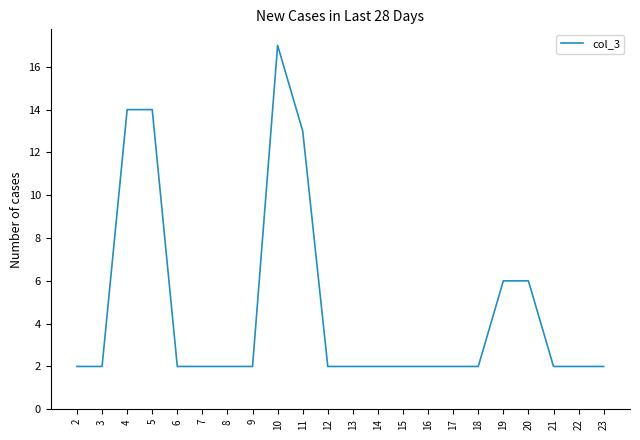

The value at 16 is 3. True or false?

False